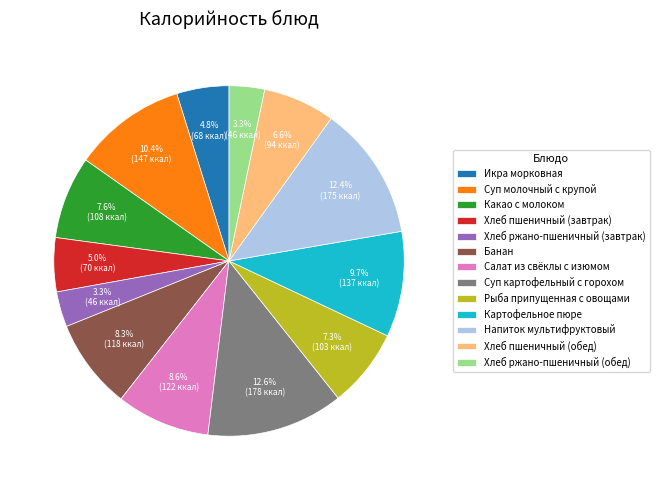

What is the ratio of the value at Хлеб ржано-пшеничный (завтрак) to the value at Хлеб ржано-пшеничный (обед)?

1.0